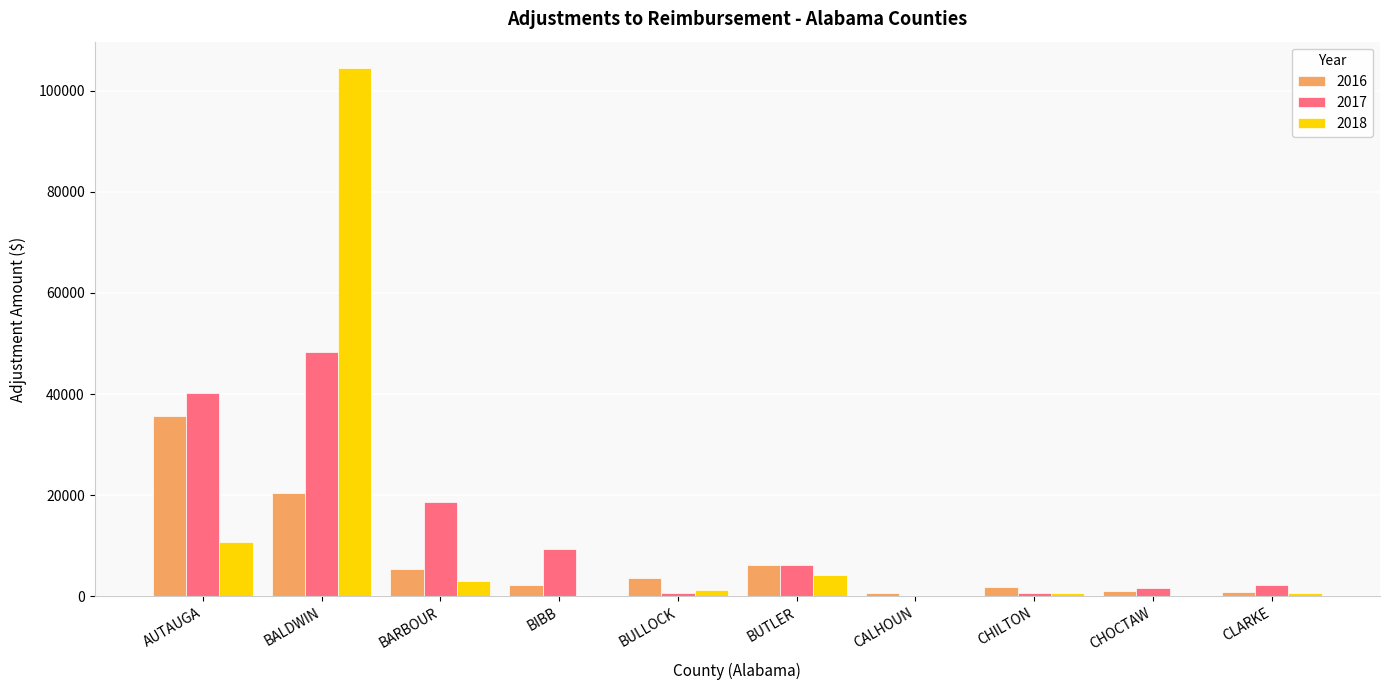

How many values in the 2018 series exceed 1323?

5